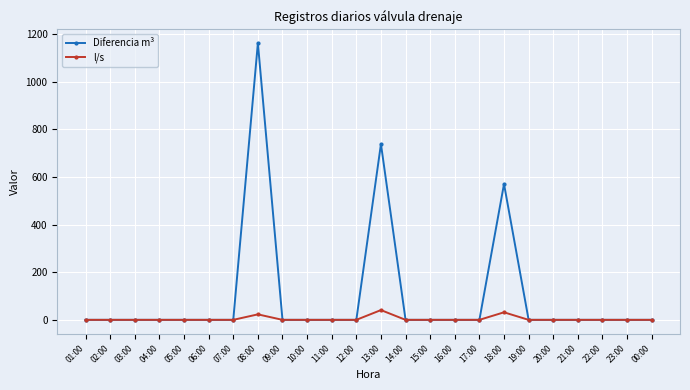

What is the maximum value for Diferencia m³?

1163.0